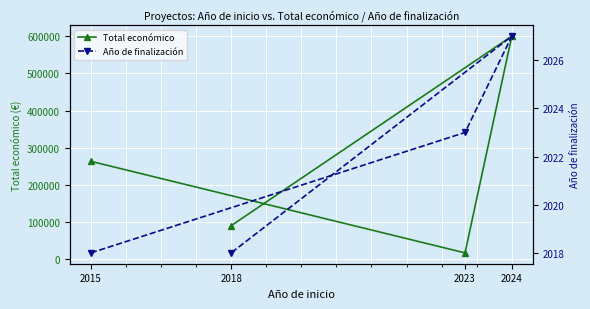

What is the difference between the highest and lowest values at 2024?

597973